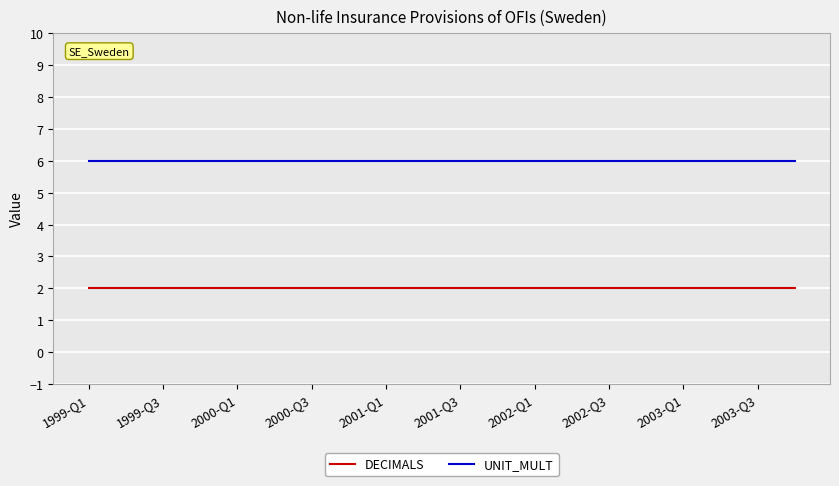

True or false: UNIT_MULT and DECIMALS cross at least once.

False